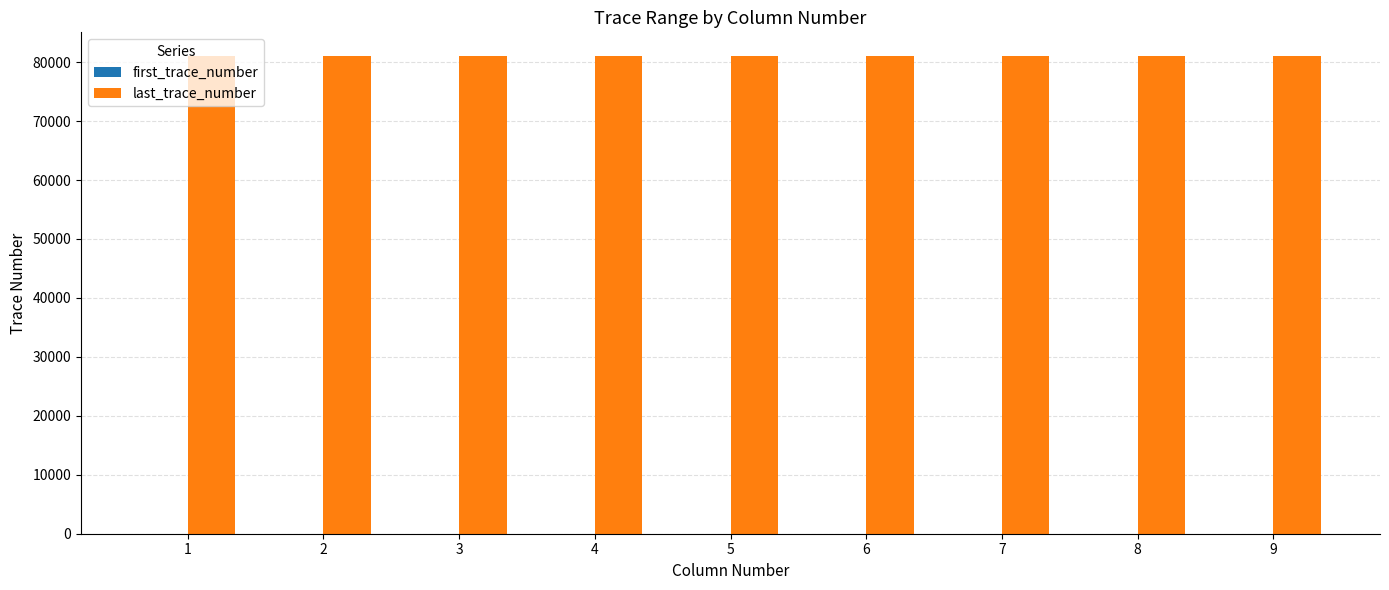

Which series has the largest total across all categories?

last_trace_number